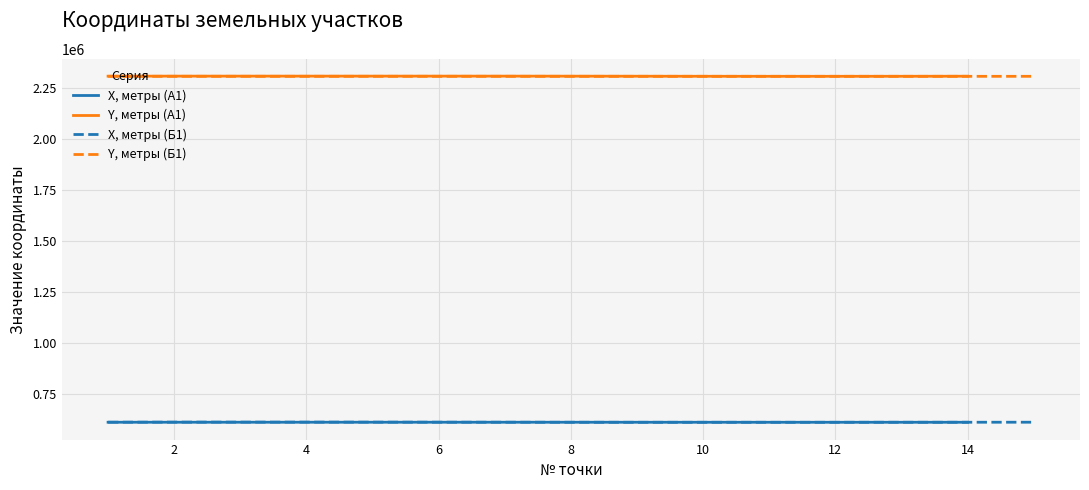

True or false: X, метры and Y, метры cross at least once.

False